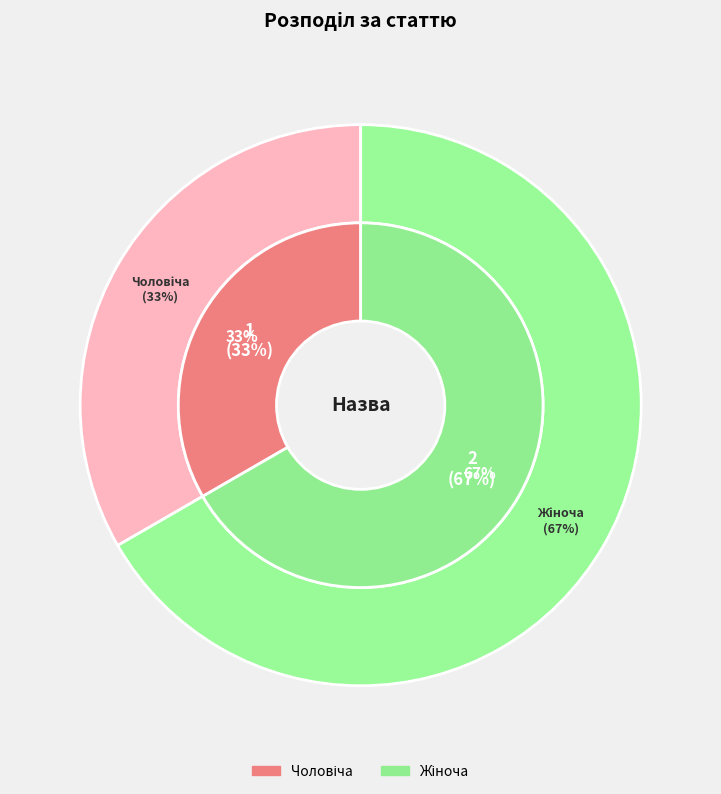

To the nearest percent, what is the difference between the largest and smallest slice percentages?

33%